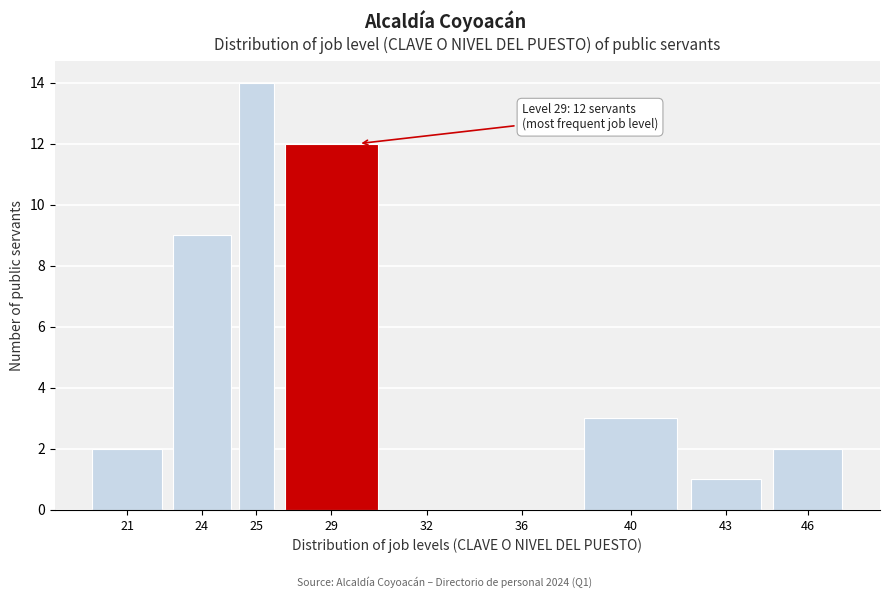

Reading left to right, what are all the values shown in this chart?

21=2	24=9	25=14	29=12	32=0	36=0	40=3	43=1	46=2